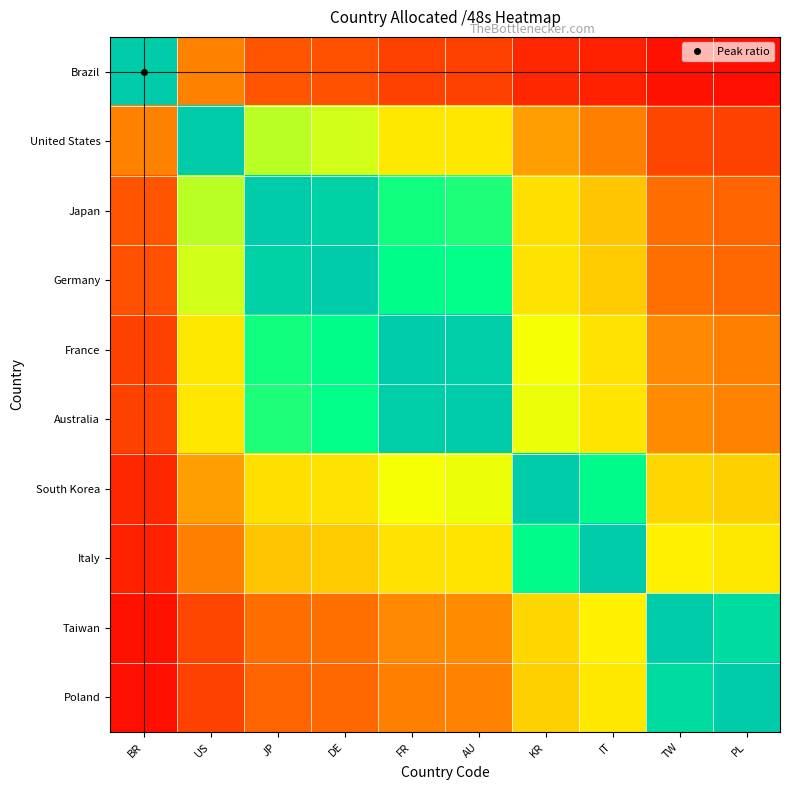

What is the difference between the highest and lowest values at TW?

96461.2